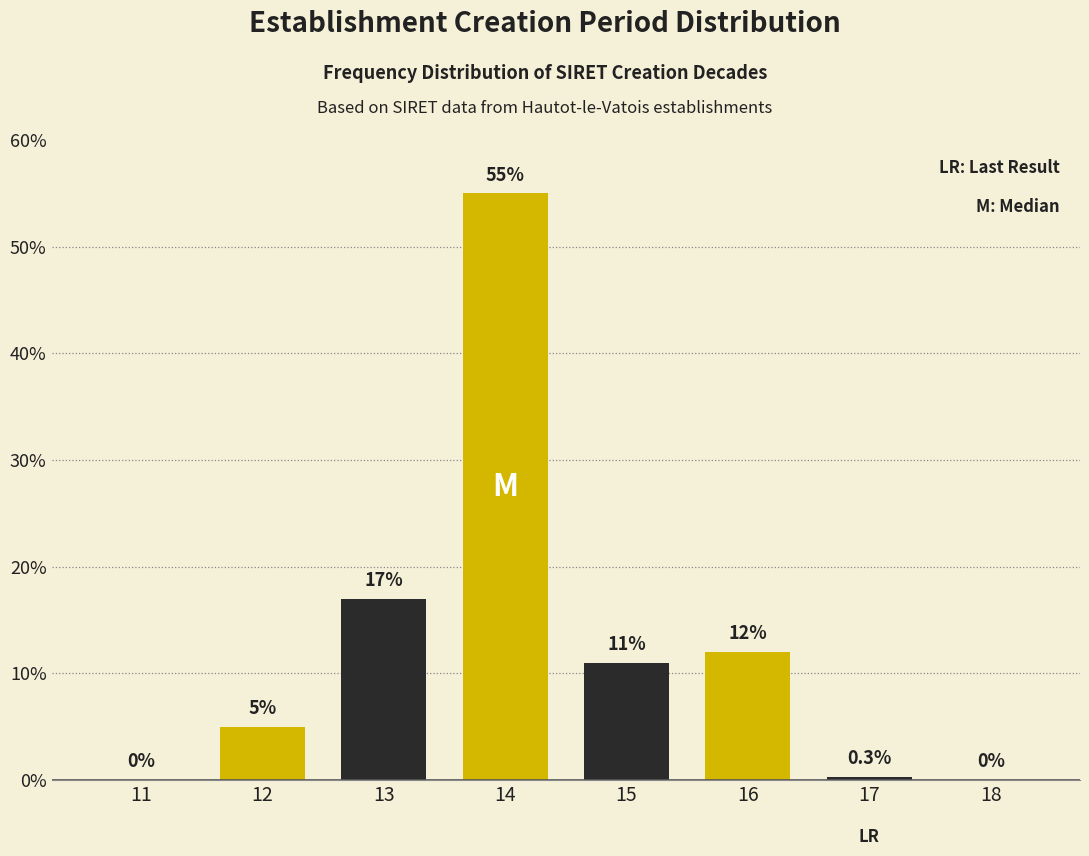

Reading left to right, transcribe all the data shown in this chart.

11=0.0	12=5.0	13=17.0	14=55.0	15=11.0	16=12.0	17=0.3	18=0.0